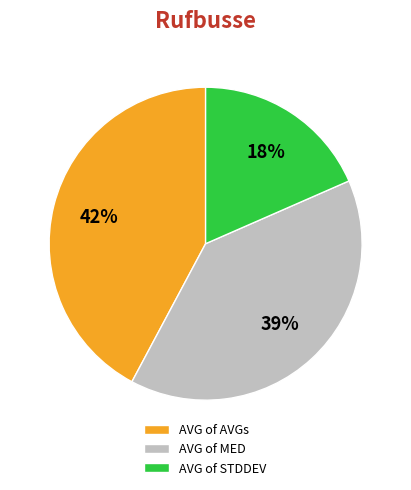

To the nearest percent, what percentage of the pie is AVG of STDDEV?

18%